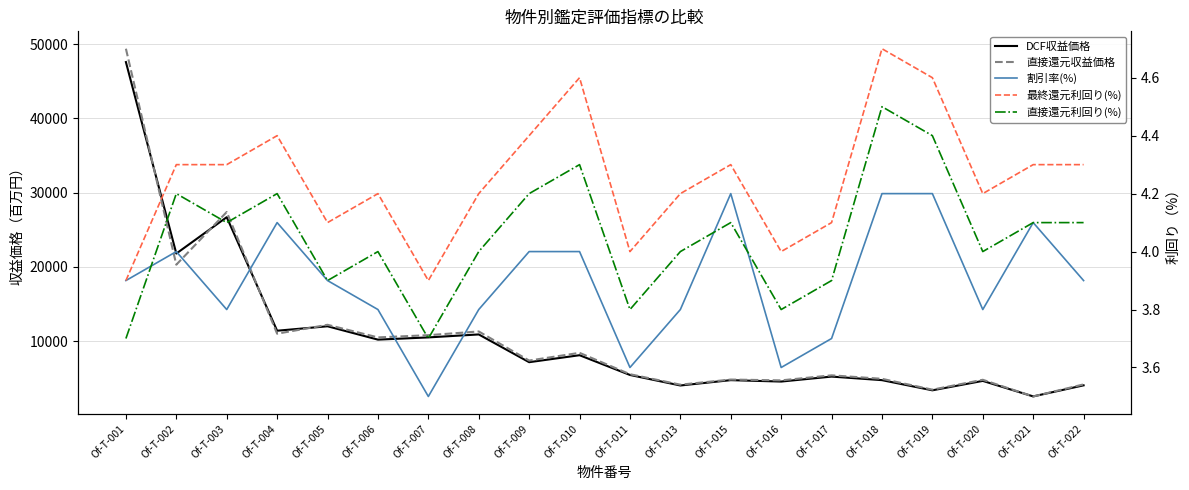

Is the value of 割引率(%) at Of-T-019 greater than the value of 直接還元利回り(%) at Of-T-021?

Yes